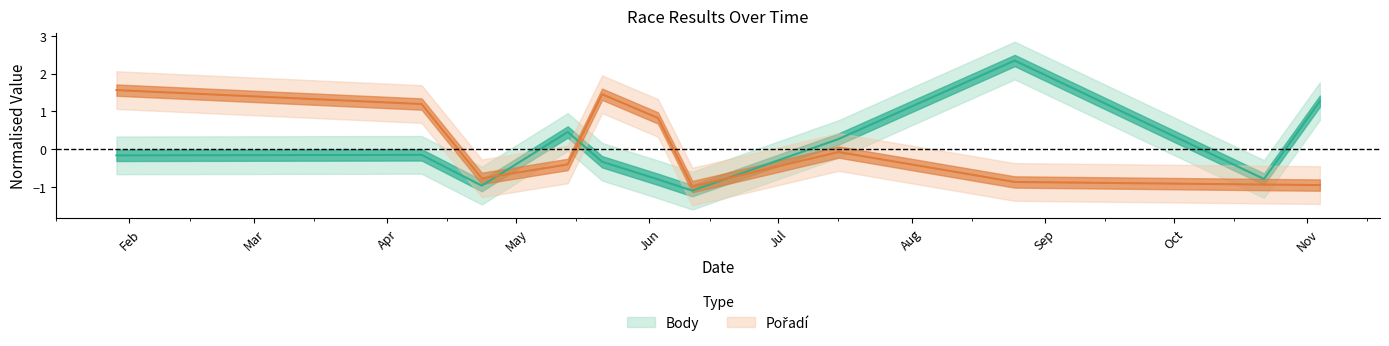

Is this an area chart (filled region under the line)?

No